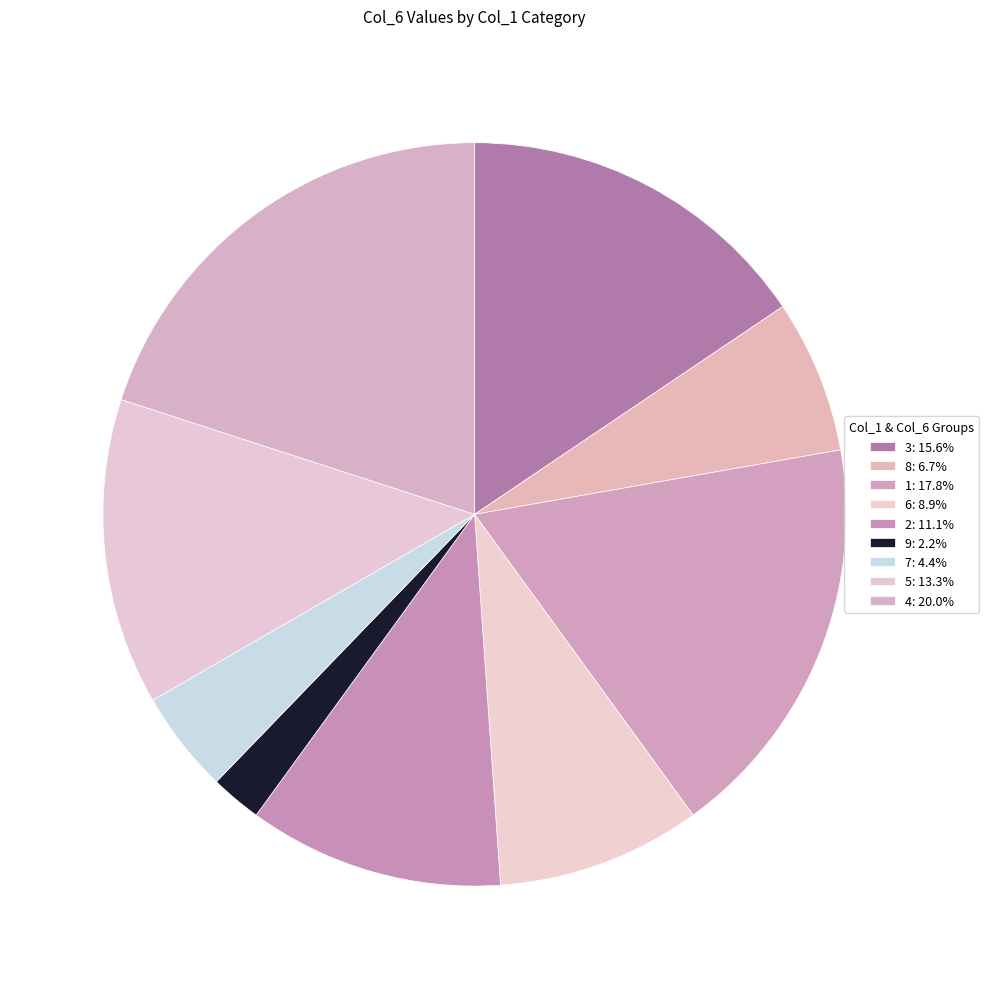

To the nearest percent, what portion does 8 represent?

7%